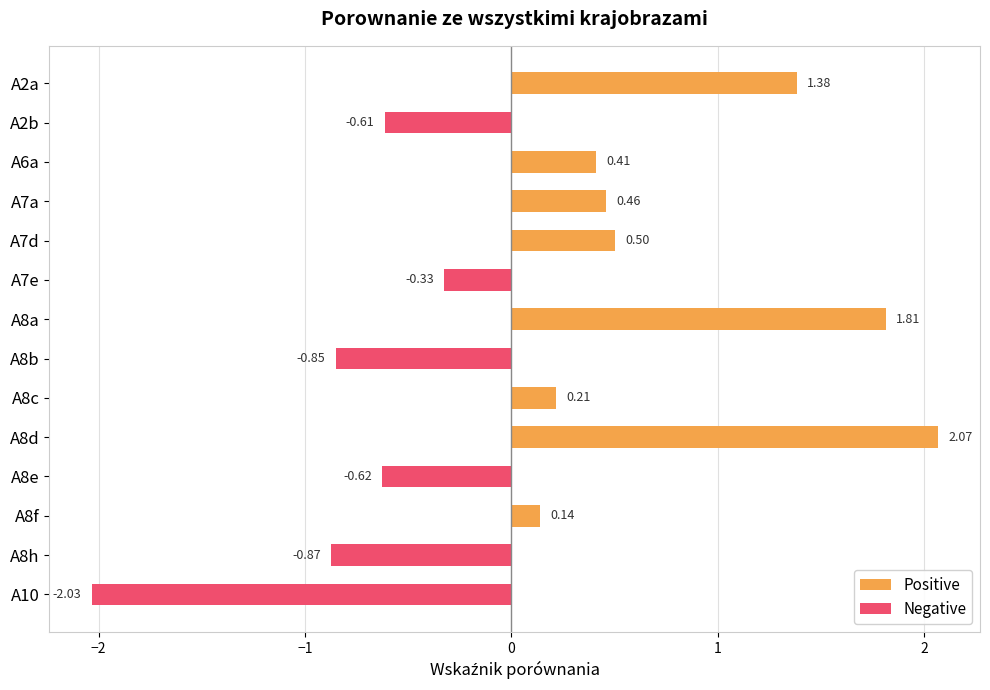

What is the average value of the Negative series?

-0.4